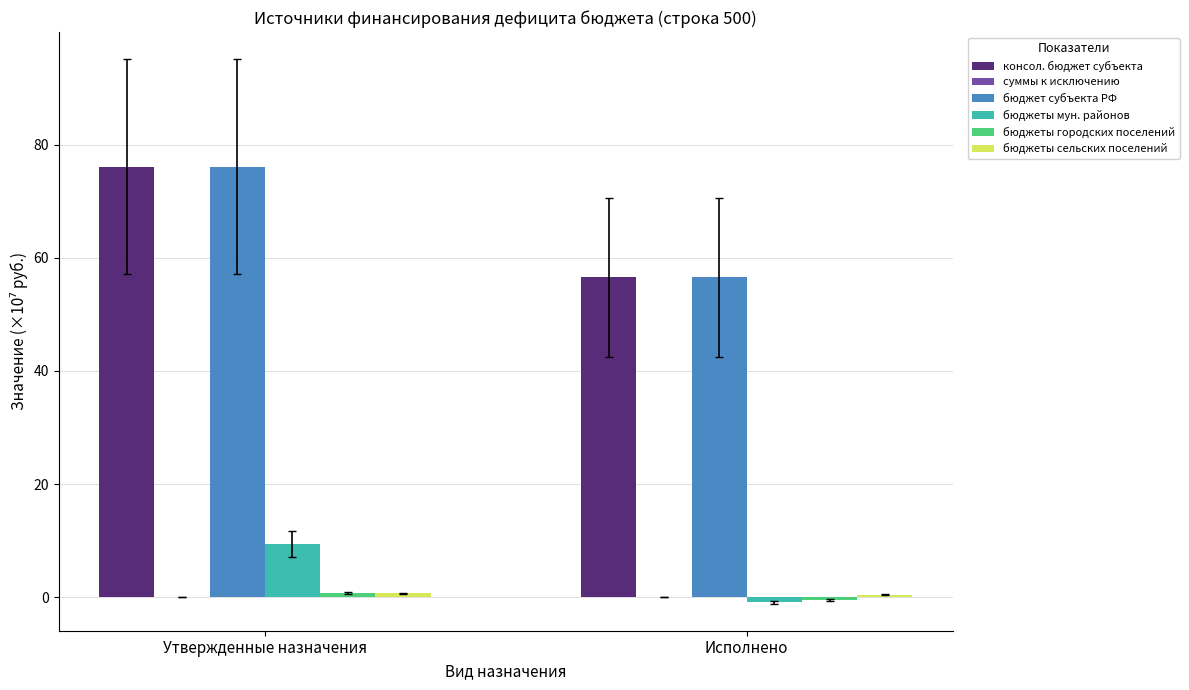

List the labels in order of бюджет субъекта РФ value, smallest first.

Исполнено, Утвержденные назначения